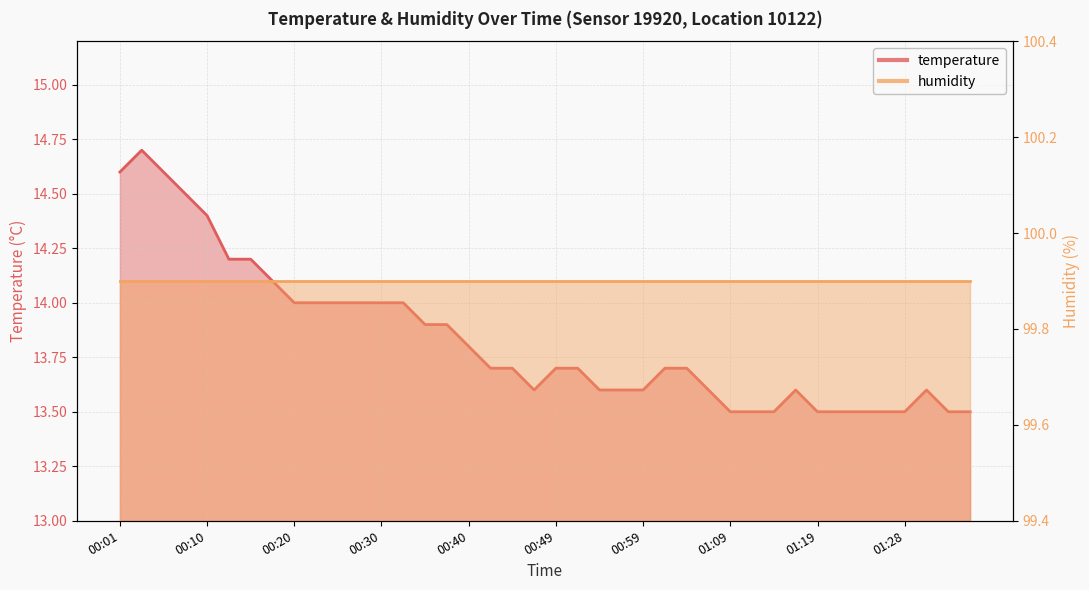

Rank the categories by value from lowest to highest.

01:09, 01:11, 01:14, 01:19, 01:21, 01:24, 01:26, 01:28, 01:33, 01:36, 00:47, 00:54, 00:57, 00:59, 01:06, 01:16, 01:31, 00:42, 00:44, 00:49, 00:52, 01:02, 01:04, 00:40, 00:35, 00:37, 00:20, 00:23, 00:25, 00:27, 00:30, 00:32, 00:18, 00:13, 00:15, 00:10, 00:08, 00:01, 00:05, 00:03